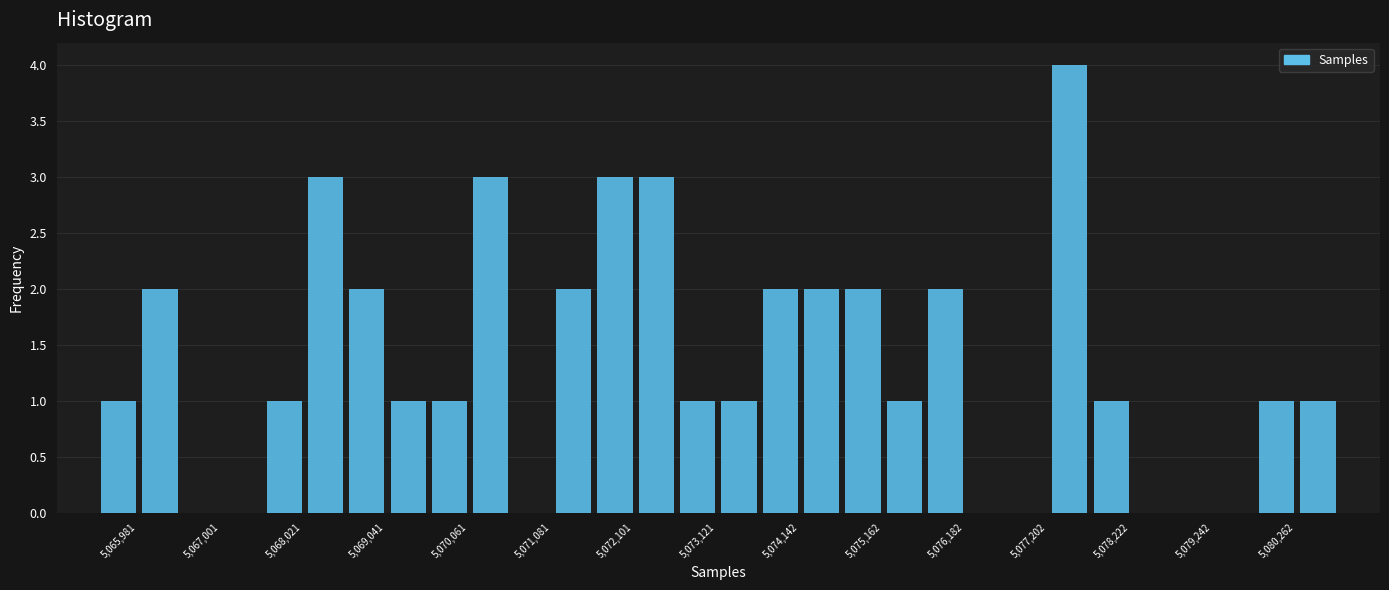

Around what value on the x-axis is the tallest bar? Give the approximate position of its centre, as read against the axis.

5077800